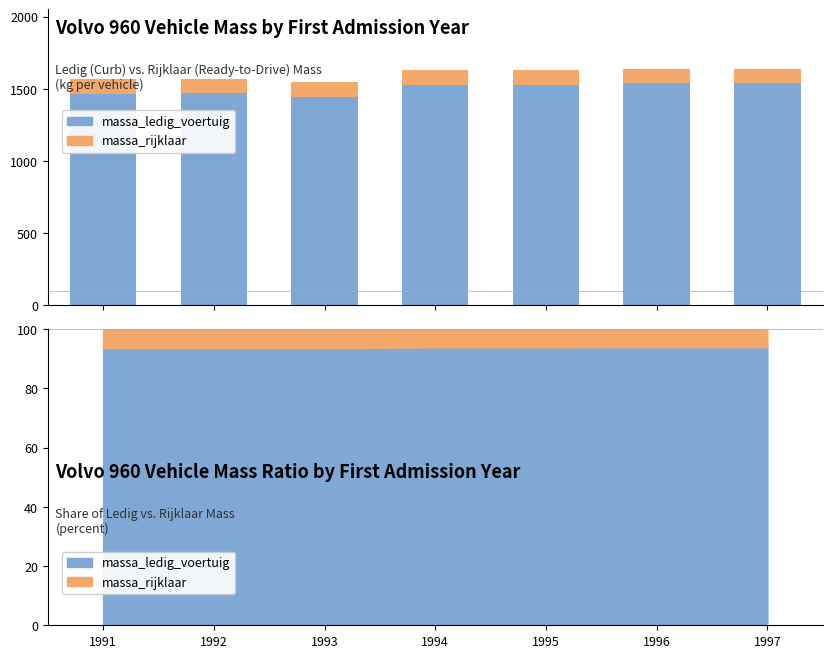

How many data points does each series have?

7